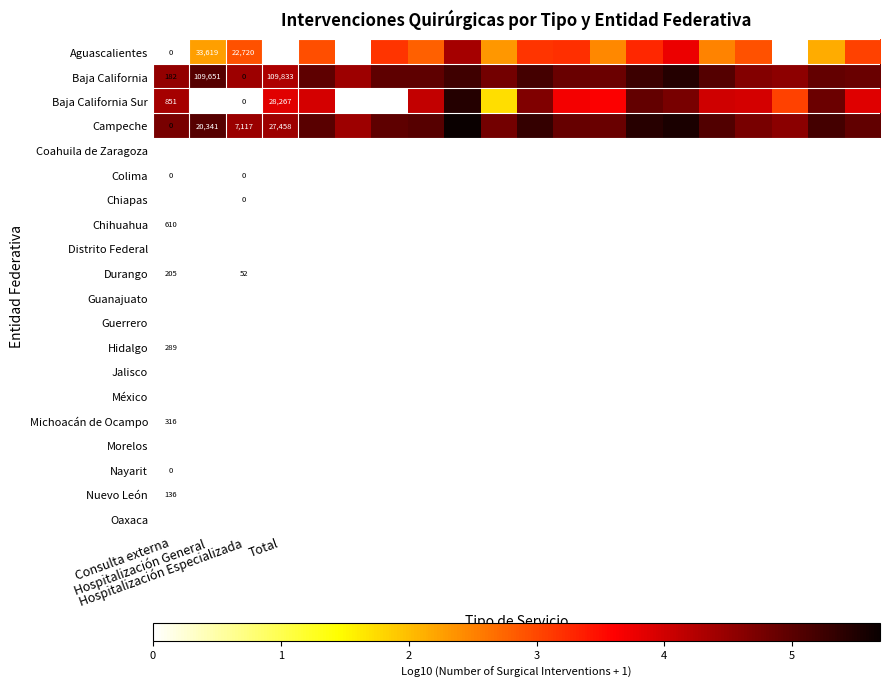

How many data points does each series have?

20